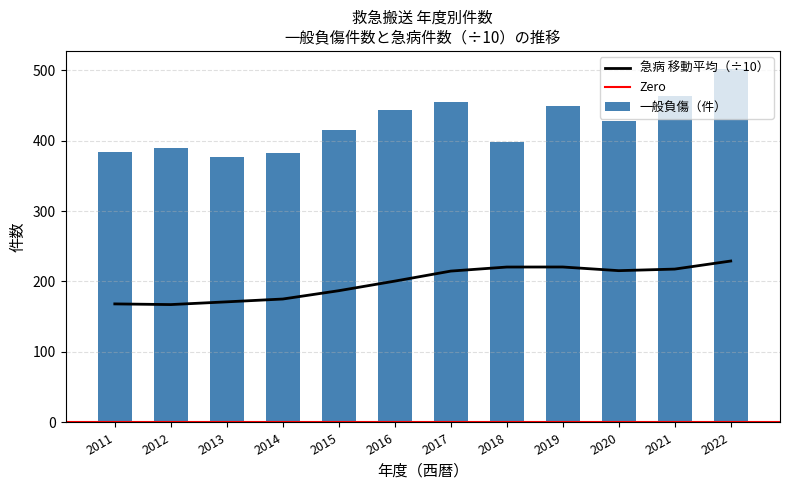

Which category has the highest value across all series?

2022